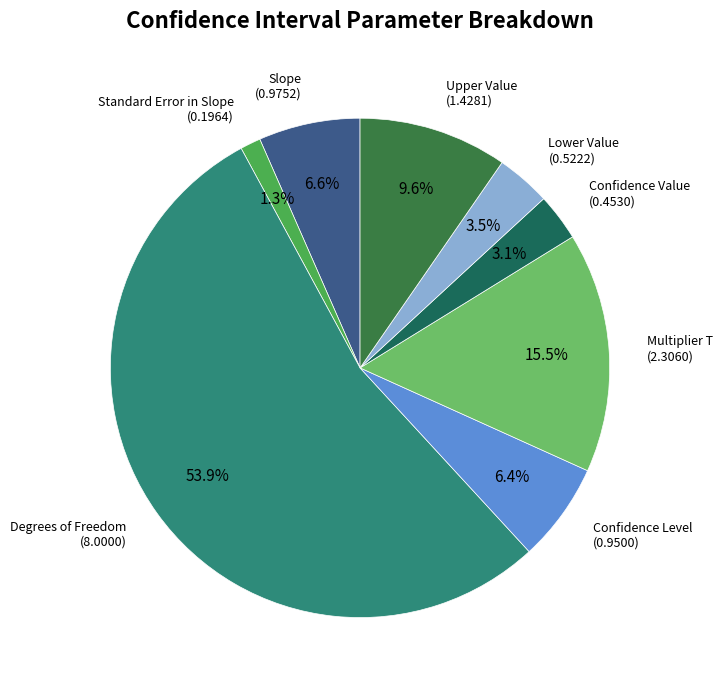

To the nearest percent, what is the difference between the largest and smallest slice percentages?

53%